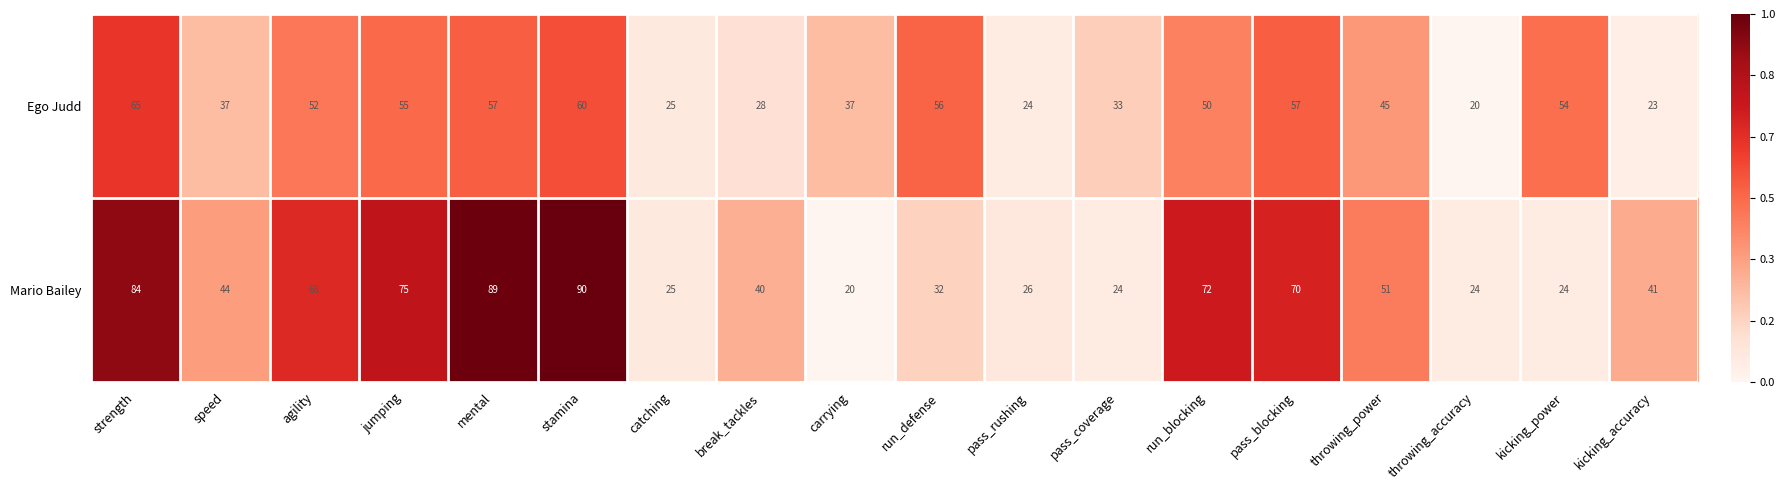

What is the total value across all series at pass_rushing?

50